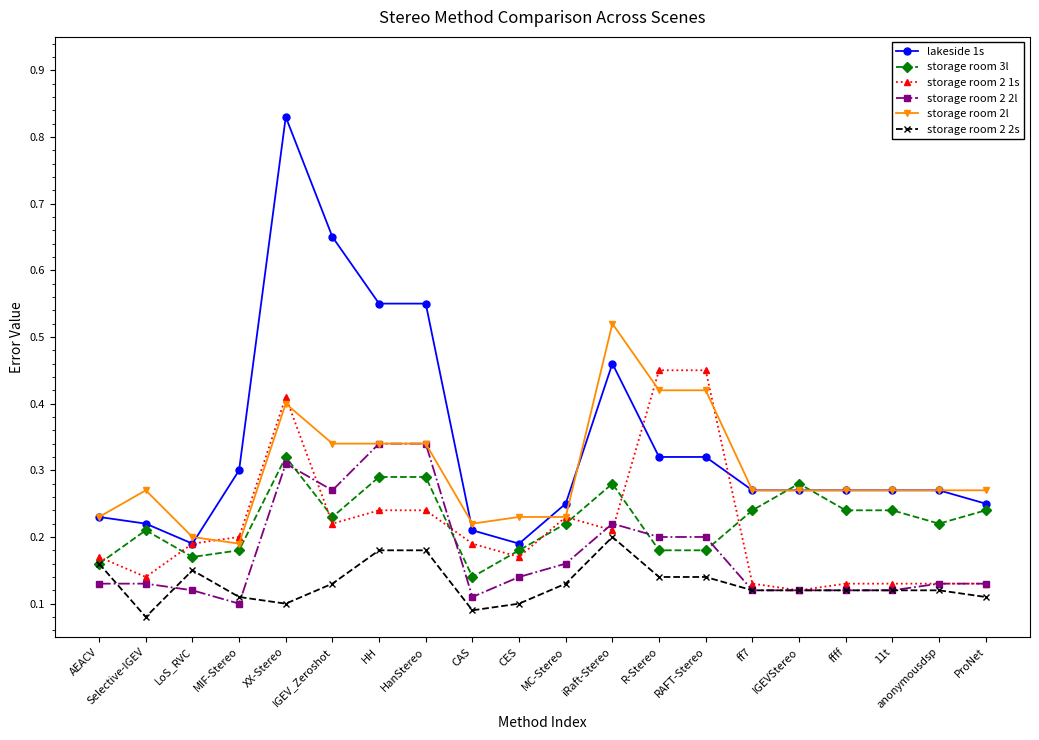

How many lines are shown in the chart?

6